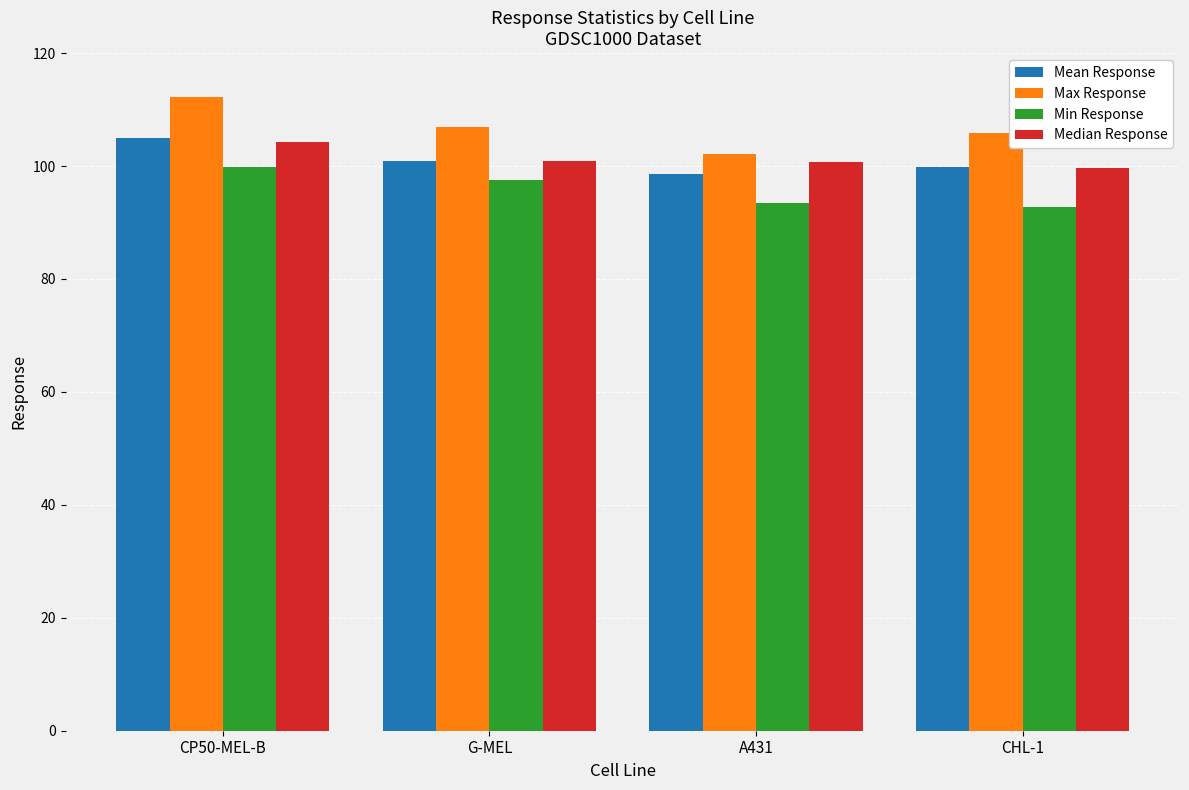

Is it true that Max Response equals 112.2 at CP50-MEL-B?

True